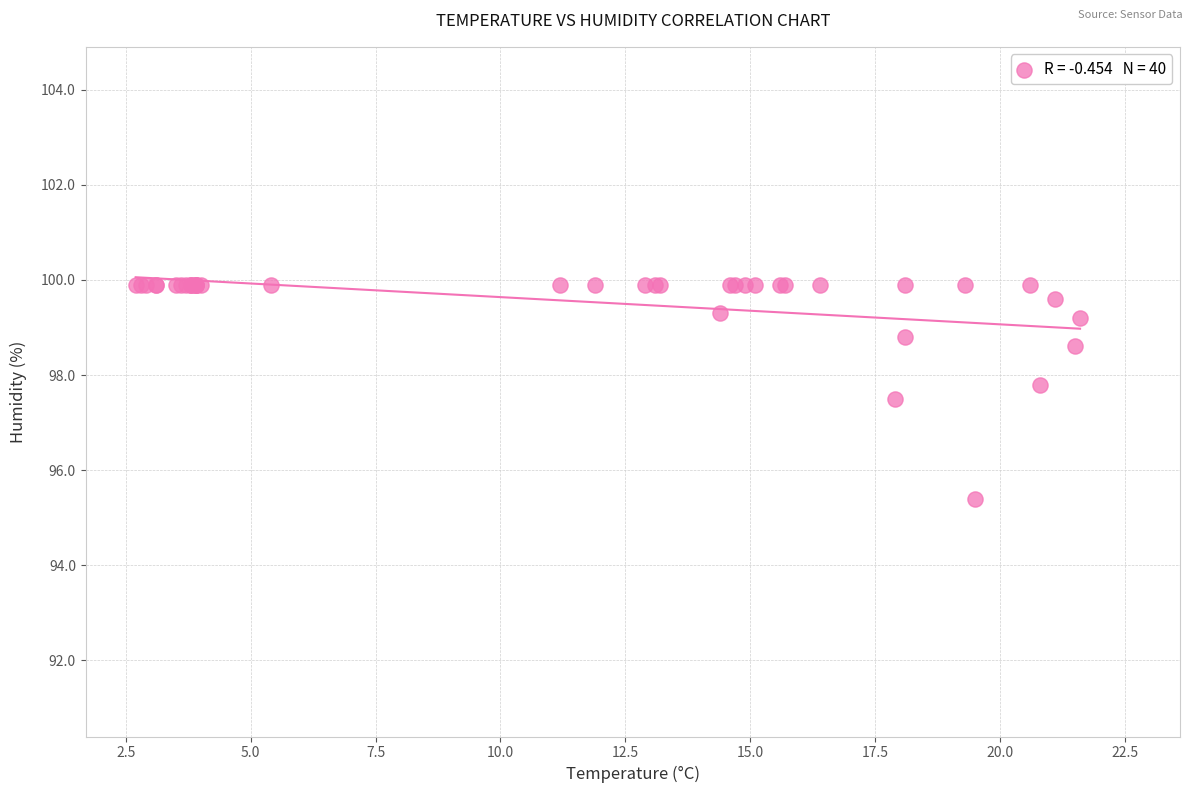

What Y value in the scatter plot is closest to 97?

97.5